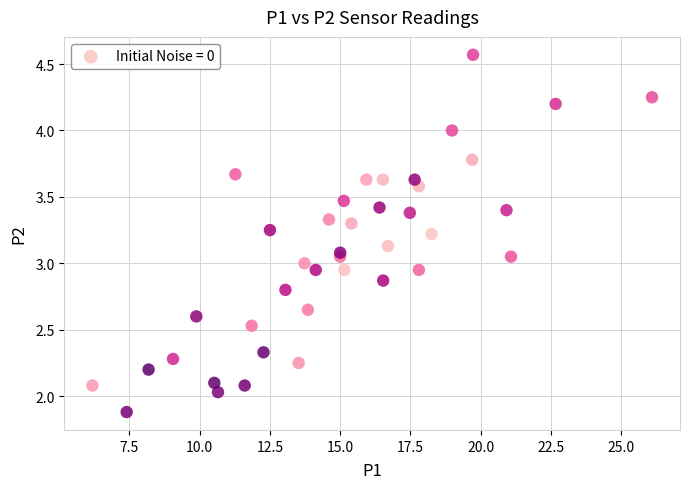

What is the range of X values (max minus min)?

19.9